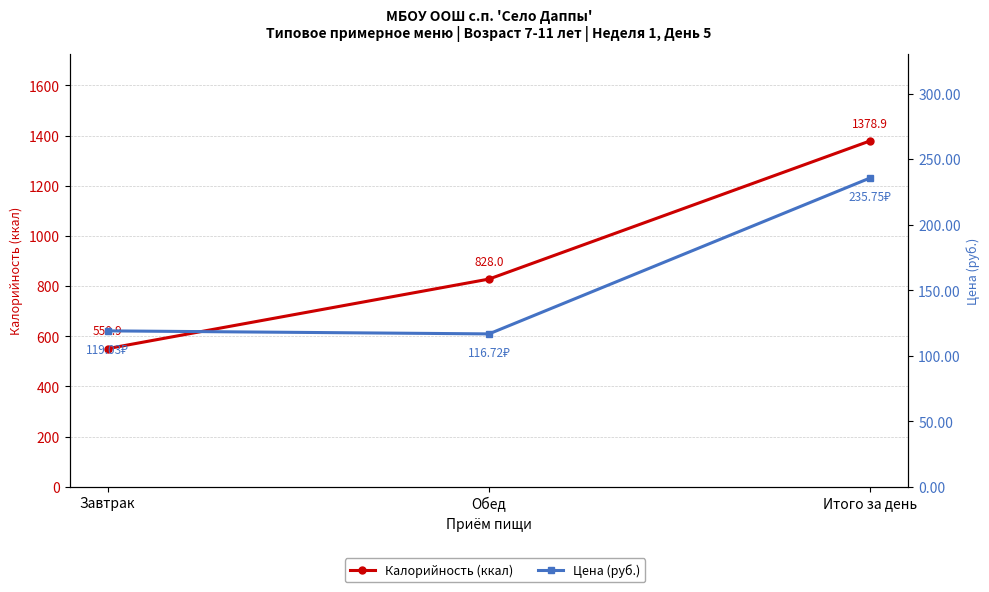

What is the difference between the maximum and minimum values in the Калорийность (ккал) series?

828.0